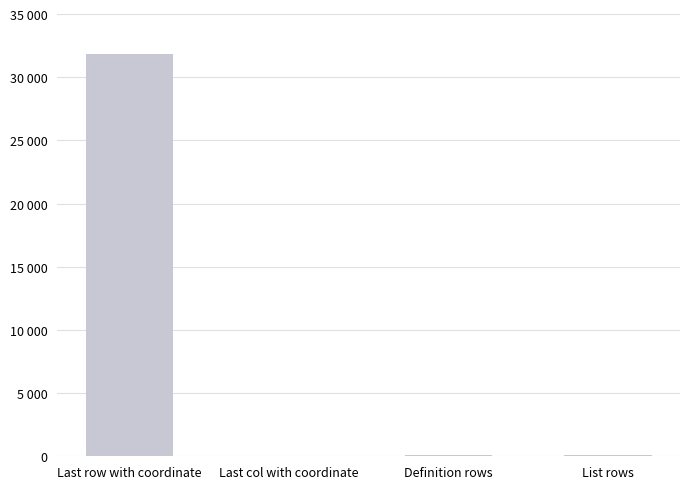

List the labels in order of value, smallest first.

Last col with coordinate, Definition rows, List rows, Last row with coordinate